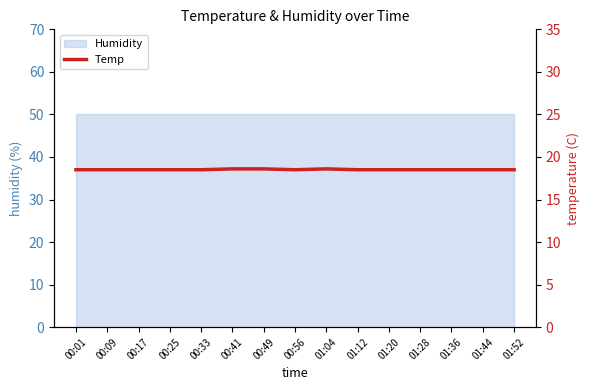

How many points are higher than both their immediate neighbors (excluding endpoints)?

1